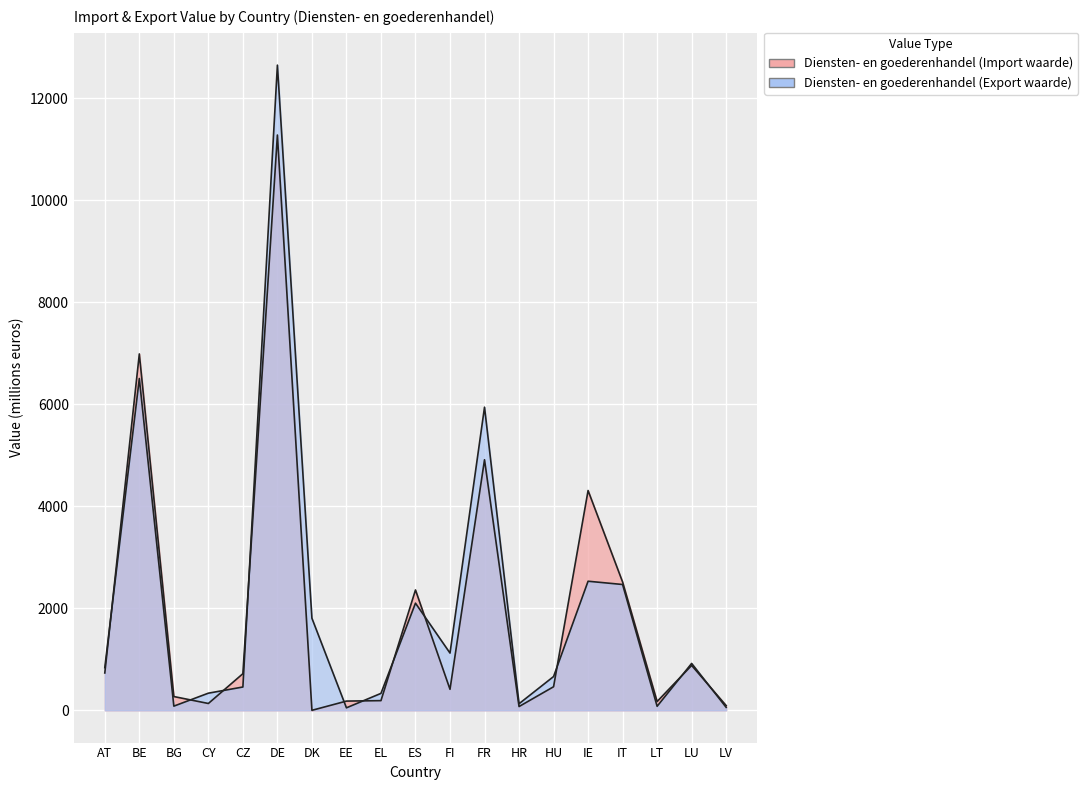

Does the chart display data point markers on the line(s)?

No